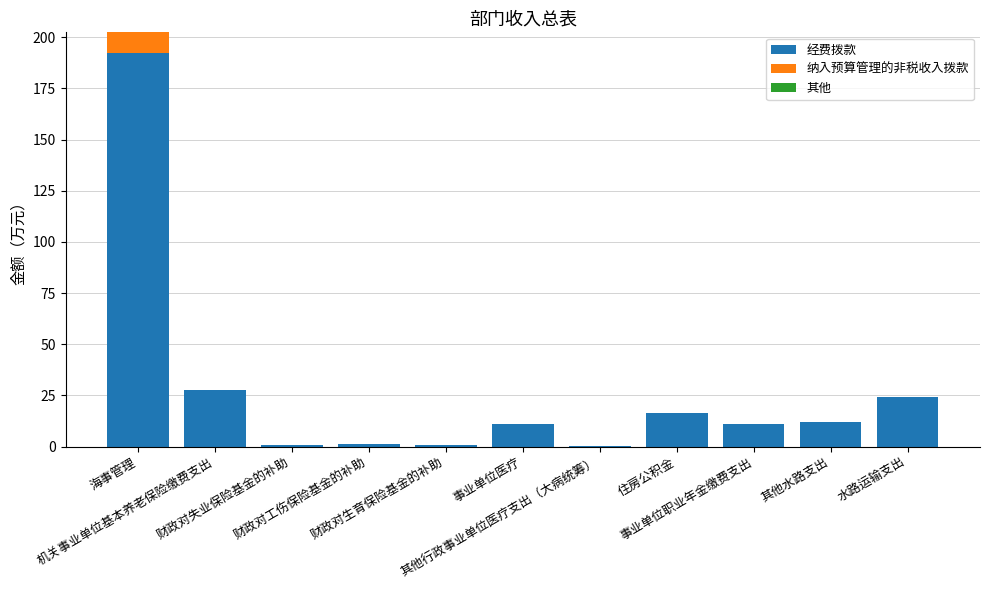

Does the chart contain stacked bars?

Yes